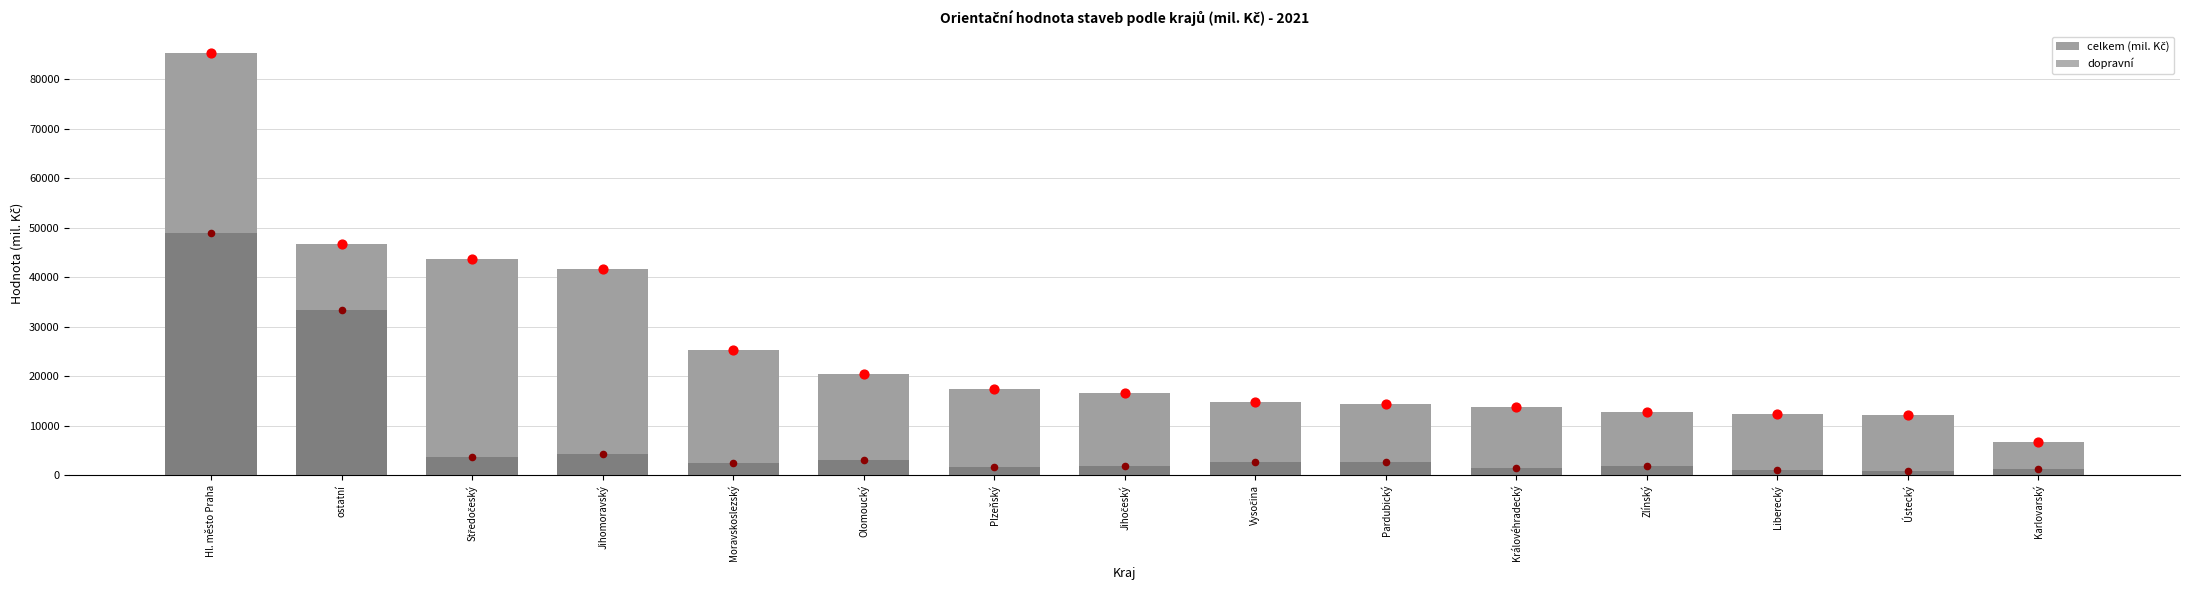

Which series has the largest Y range (max minus min)?

celkem (mil. Kč)